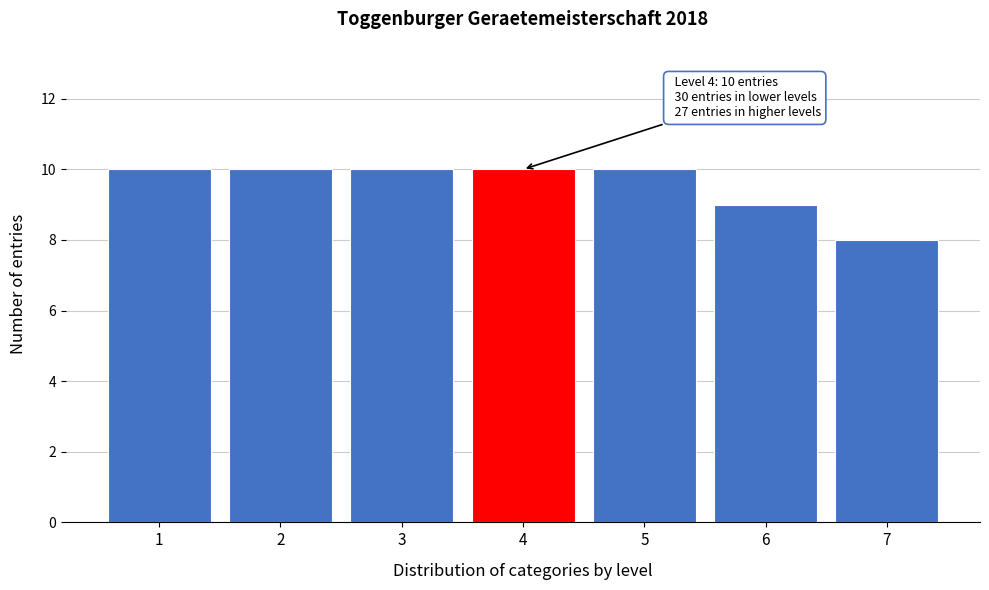

Reading left to right, transcribe all the data shown in this chart.

1=10	2=10	3=10	4=10	5=10	6=9	7=8